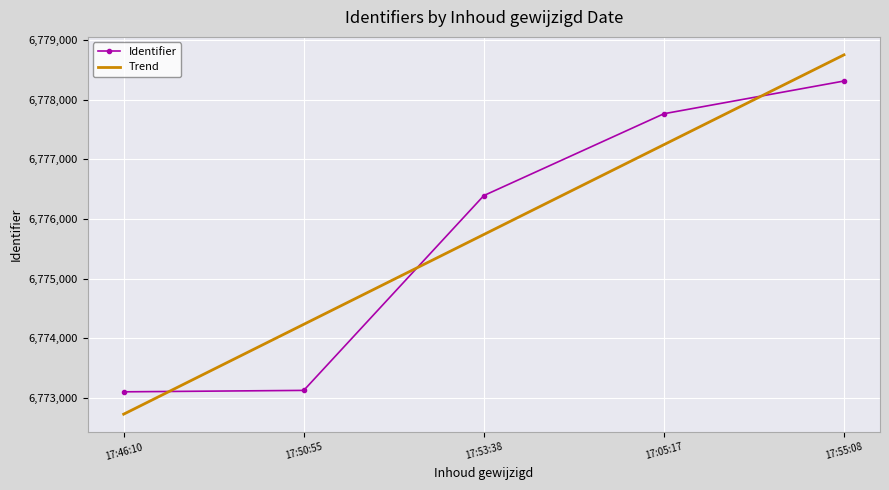

What is the total value across all series at 17:53:38?

13552130.0